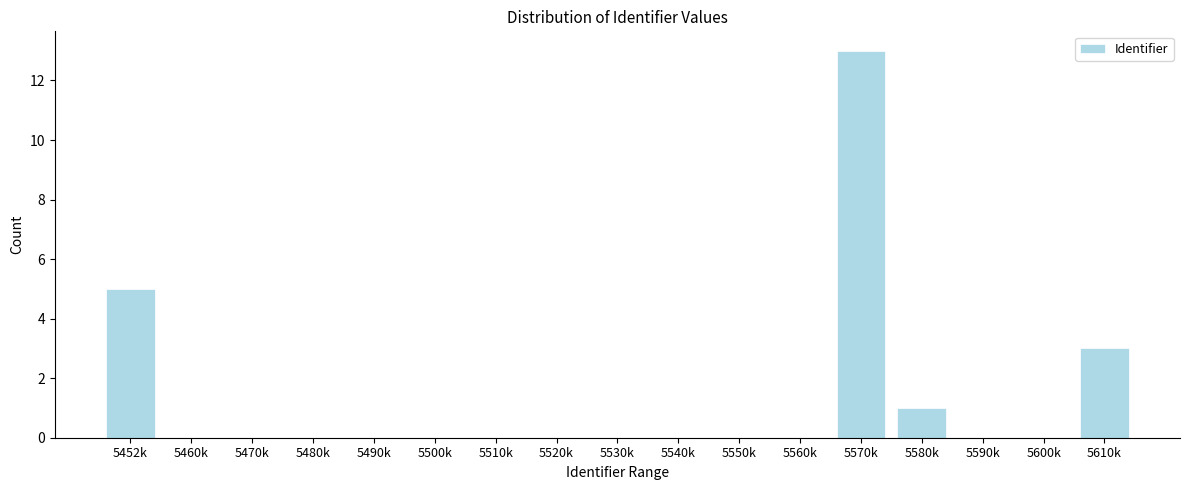

Reading left to right, what are all the values shown in this chart?

5452k=5	5460k=0	5470k=0	5480k=0	5490k=0	5500k=0	5510k=0	5520k=0	5530k=0	5540k=0	5550k=0	5560k=0	5570k=13	5580k=1	5590k=0	5600k=0	5610k=3